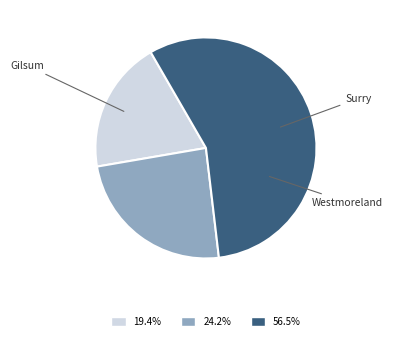

To the nearest percent, what is the difference between the Gilsum and Westmoreland slice percentages?

37%